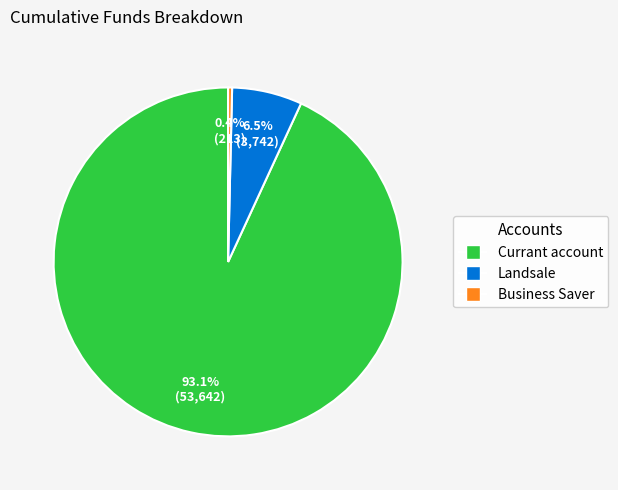

Count the number of slices in the pie.

3